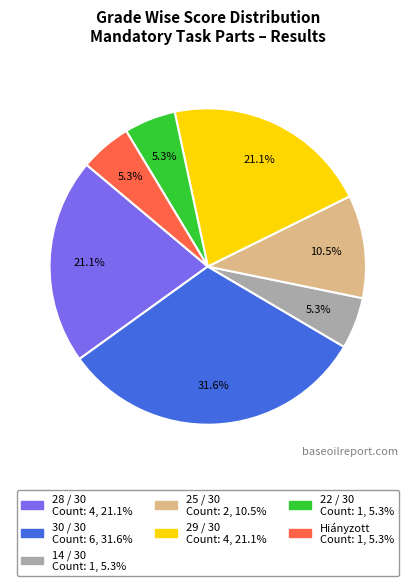

To the nearest percent, what portion does 30 / 30 represent?

32%